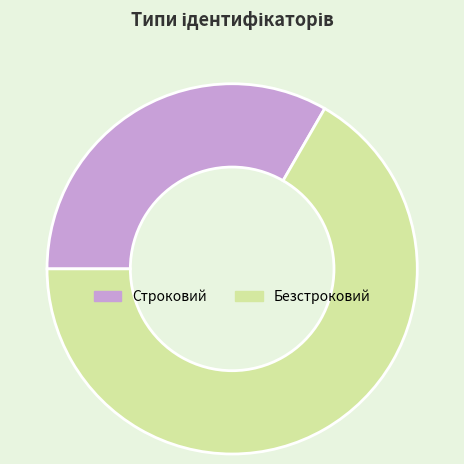

Approximately how many times larger is the value at Безстроковий compared to Строковий?

2.0